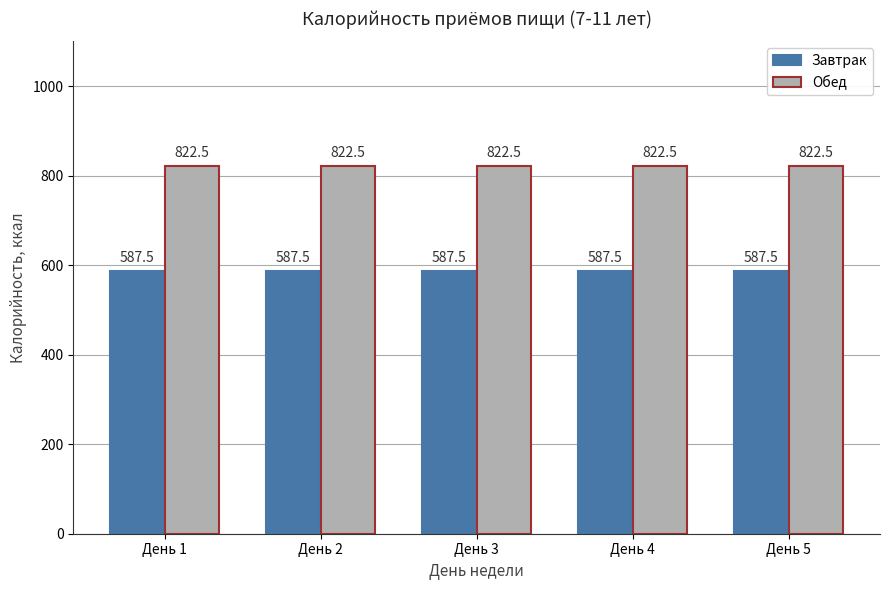

At День 2, list the series in order from smallest to largest.

Завтрак, Обед